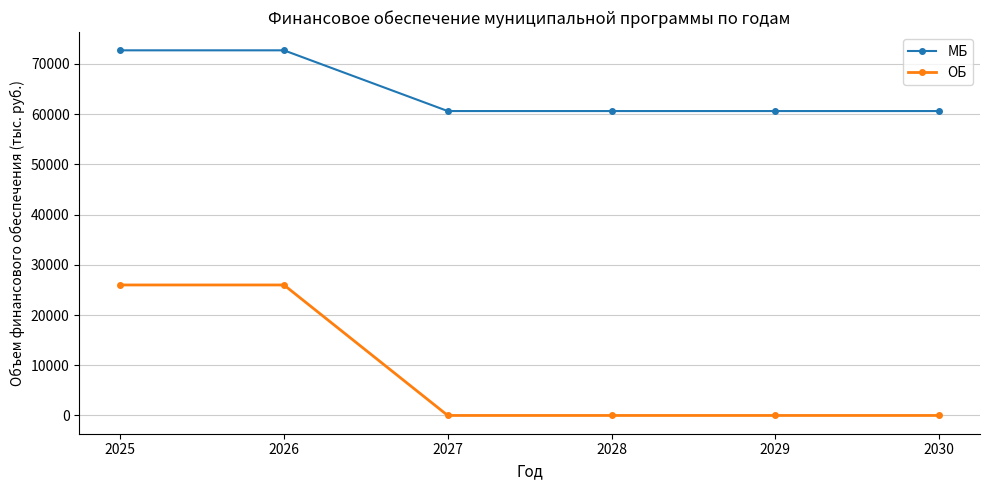

True or false: ОБ has more than 2 interior local peaks.

False